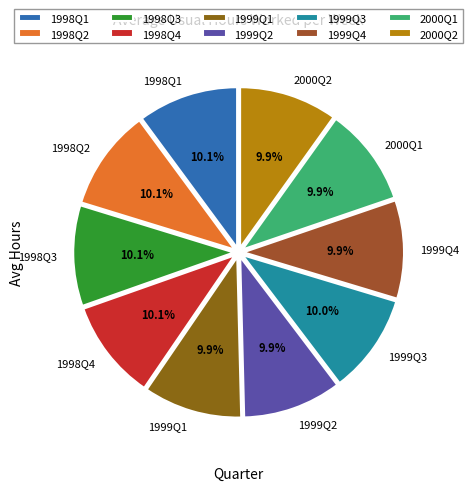

How many segments does this pie chart have?

10